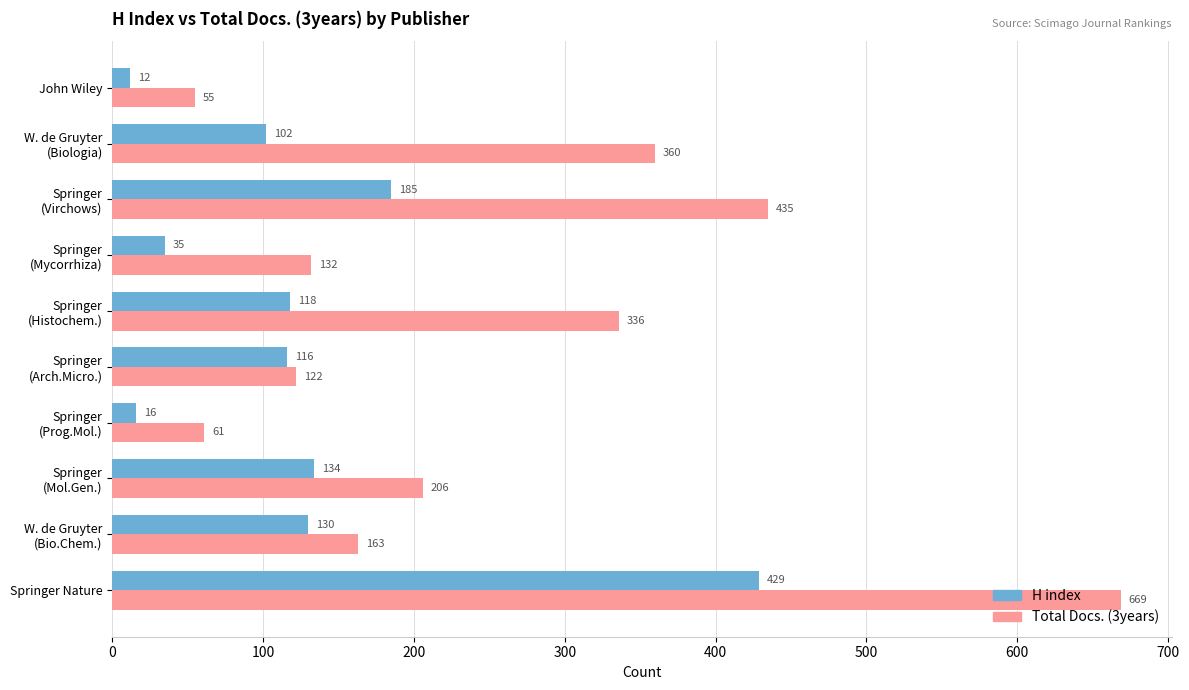

At how many categories does at least one series exceed 339?

3